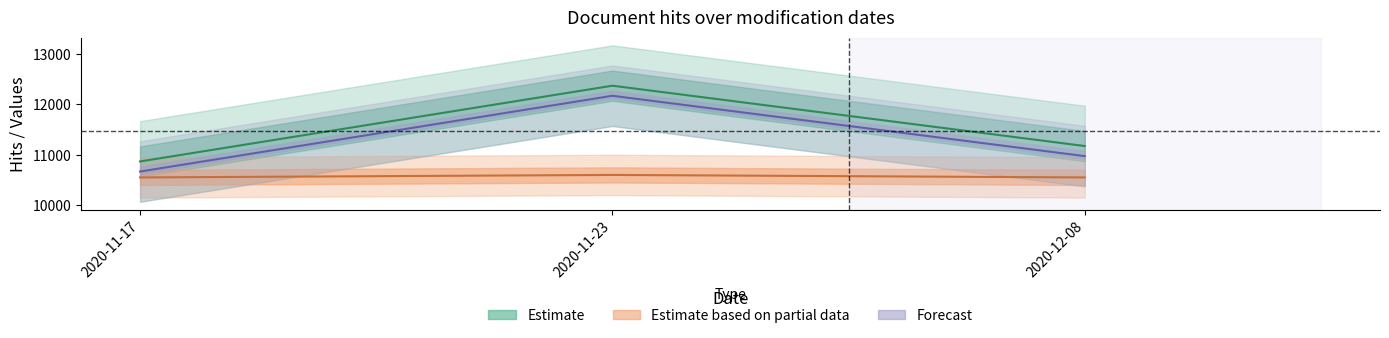

Rank the series by their maximum value, from highest to lowest.

Estimate, Forecast, Estimate based on partial data